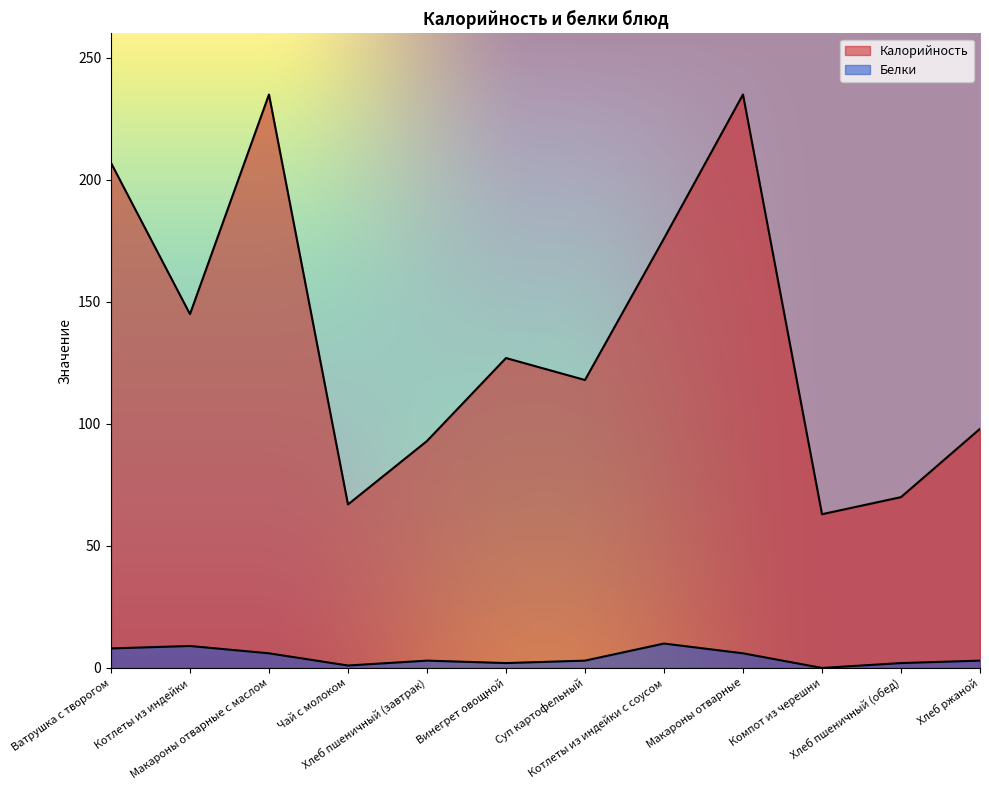

What is the difference between the Белки values at Котлеты из индейки and Котлеты из индейки с соусом?

1